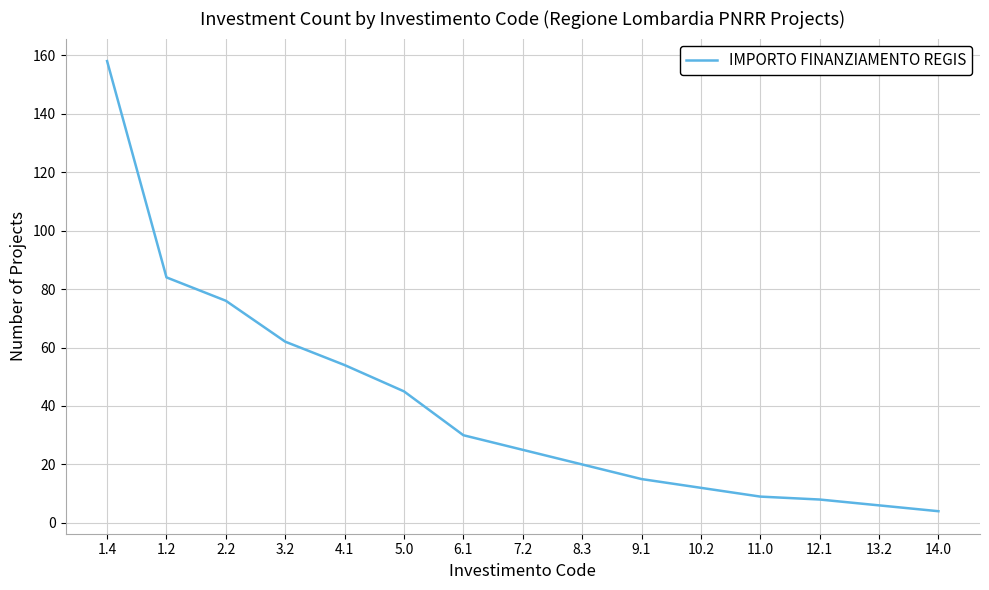

True or false: the data shows 4 at 14.0.

True